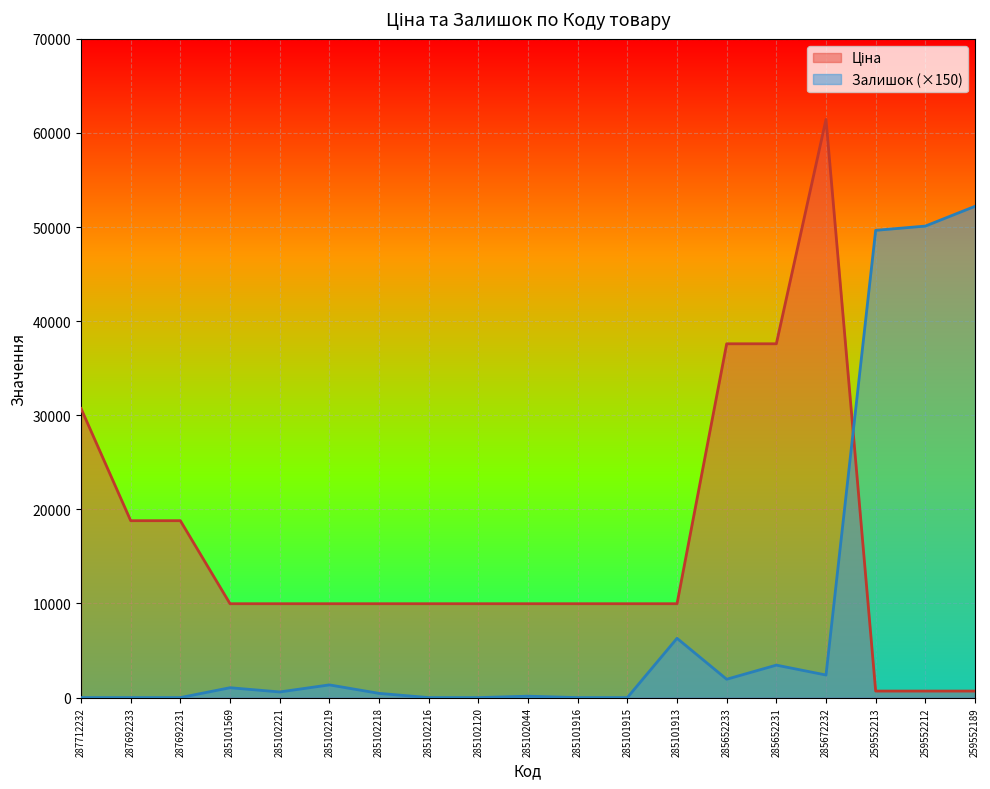

List the series in order of their peak value, lowest first.

Залишок, Ціна